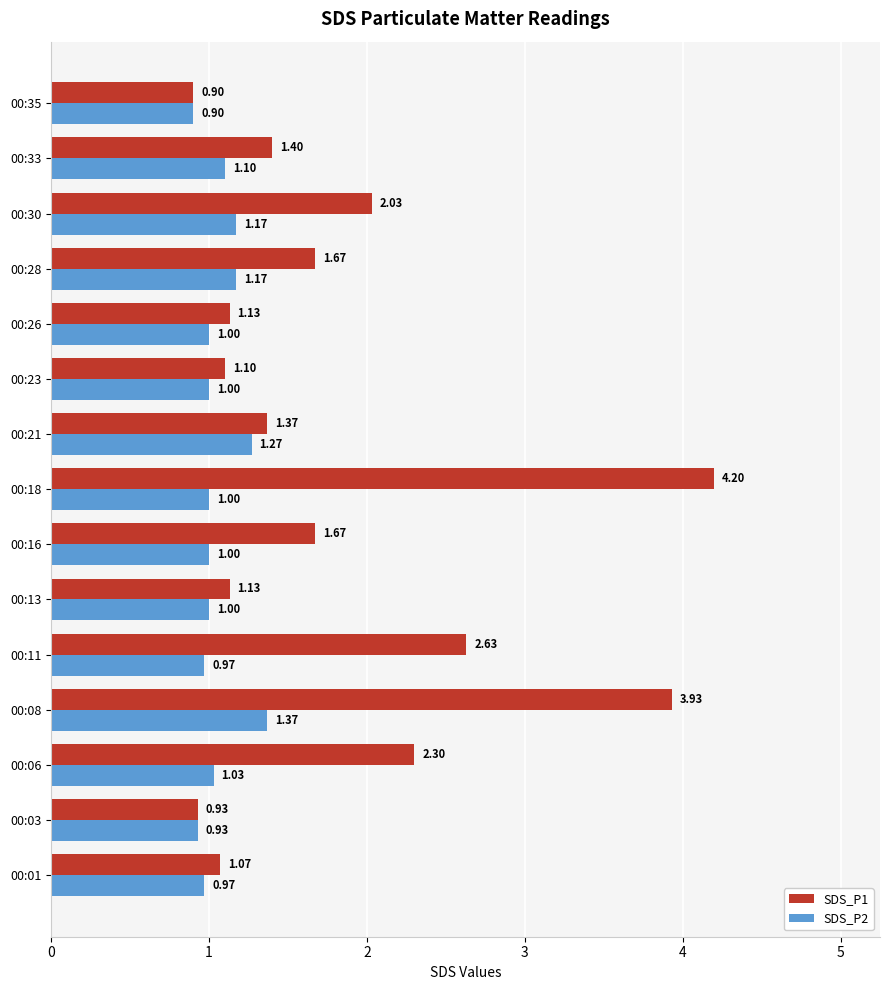

Between 00:01 and 00:11, which series saw the biggest shift?

SDS_P1